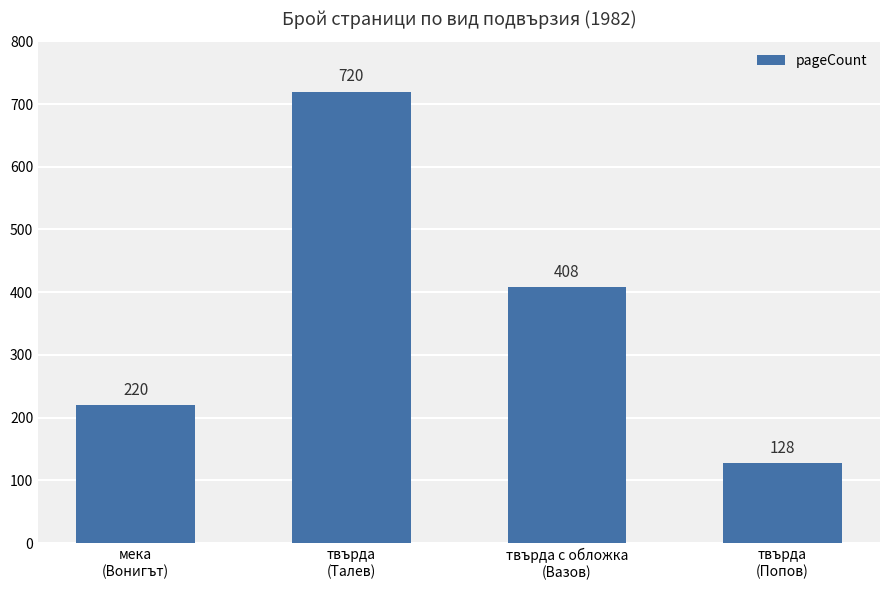

List the labels in order of value, smallest first.

твърда
(Попов), мека
(Вонигът), твърда с обложка
(Вазов), твърда
(Талев)